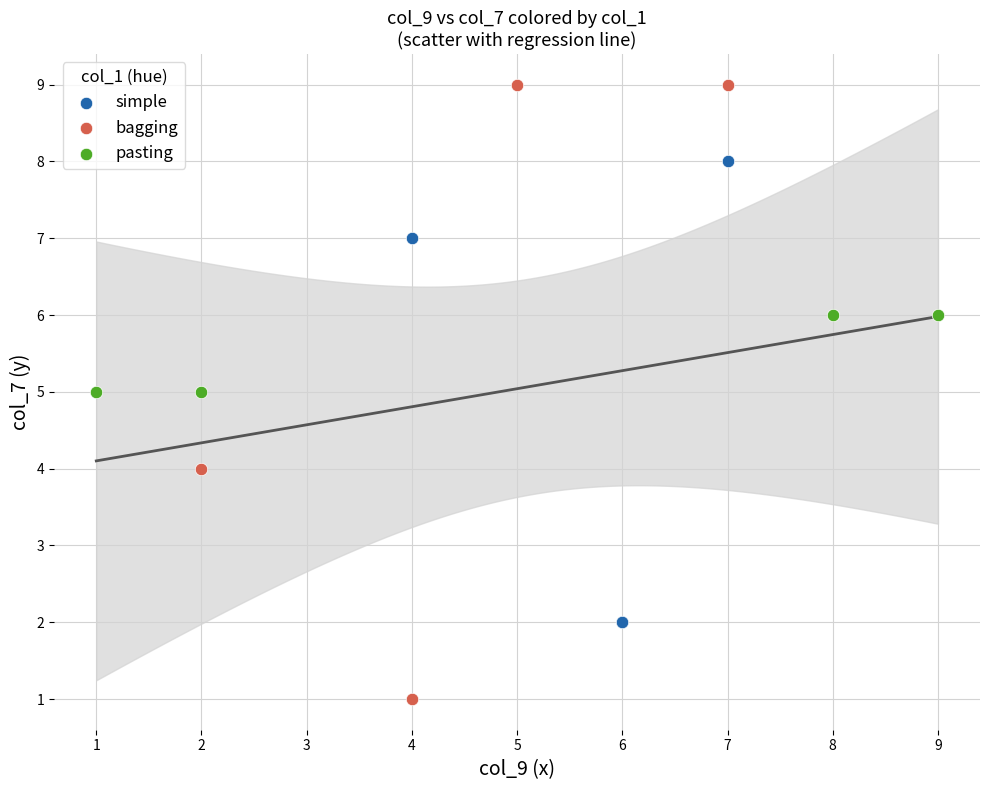

Which series reaches the minimum Y coordinate?

bagging